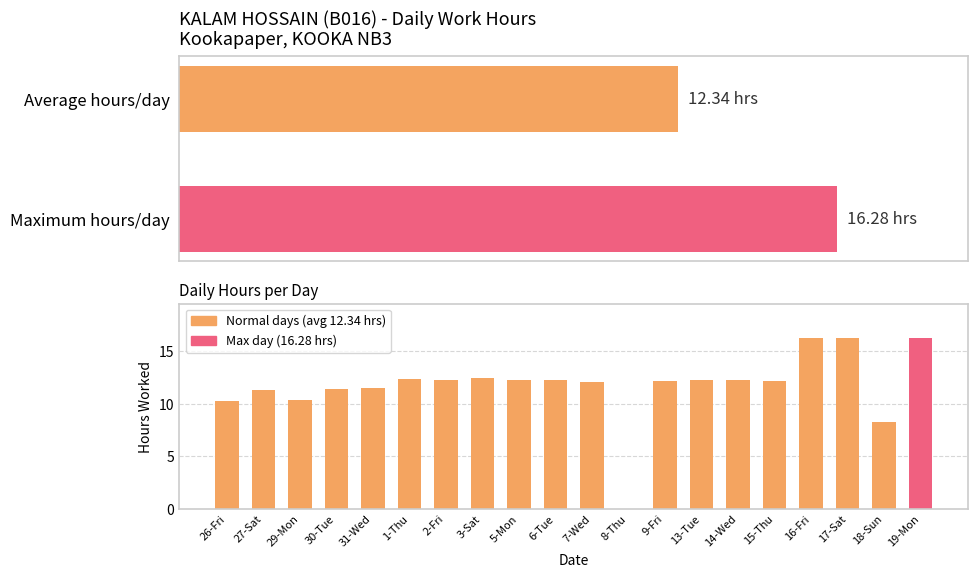

Read the value at 9-Fri.

12.2